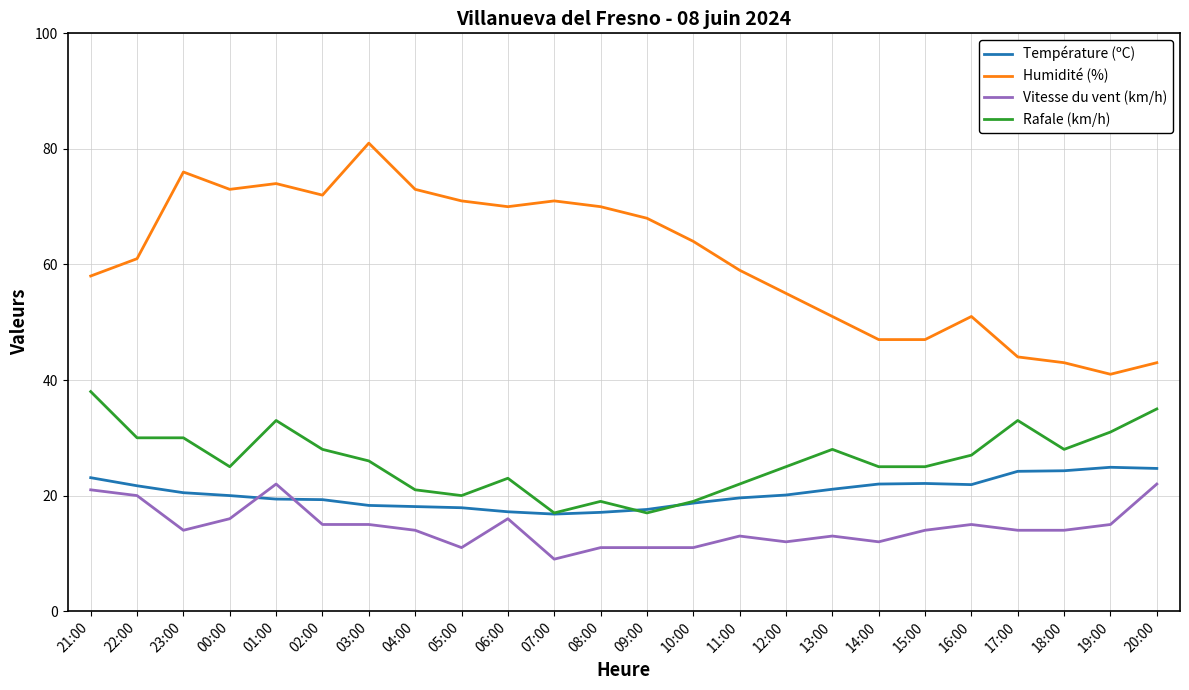

At which label does Rafale (km/h) first exceed 26?

21:00